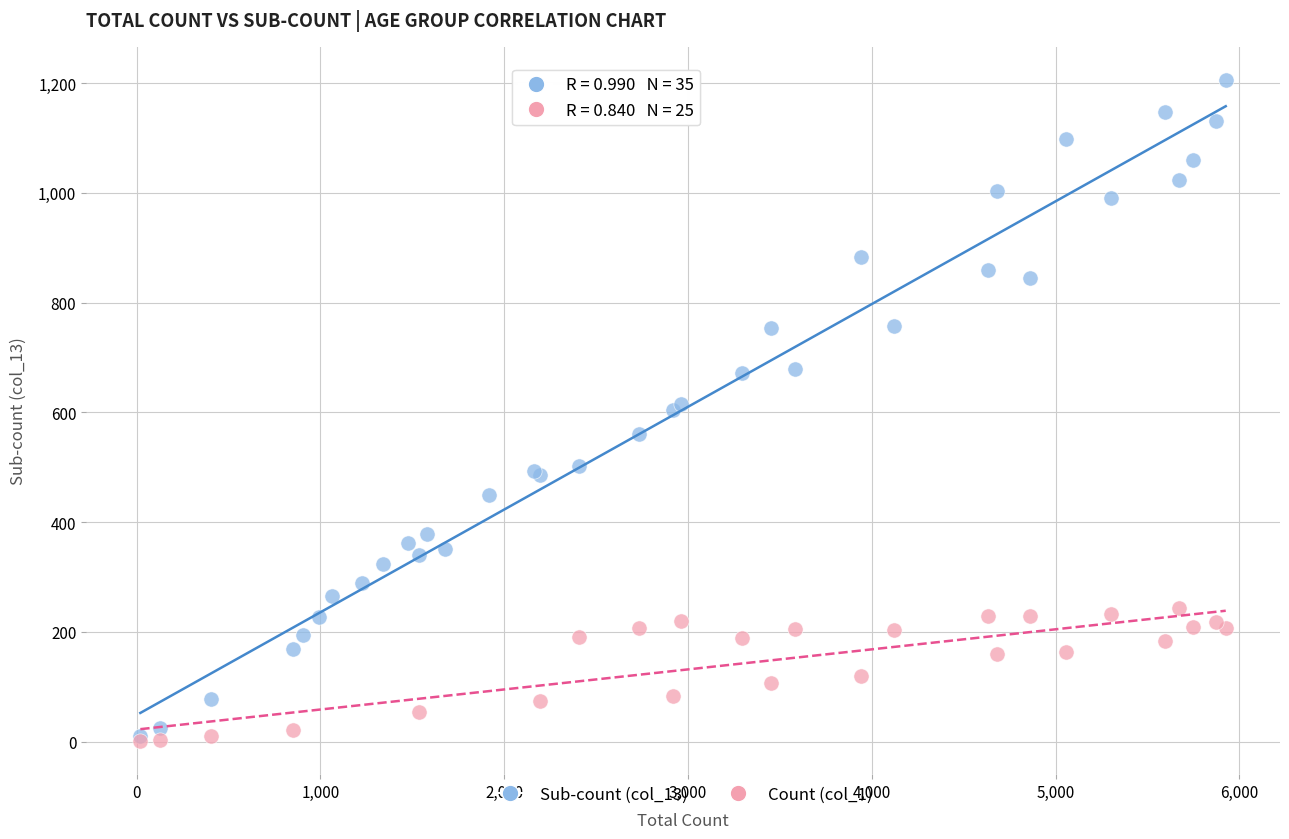

Which series contains the highest Y value?

Sub-count (col_13)